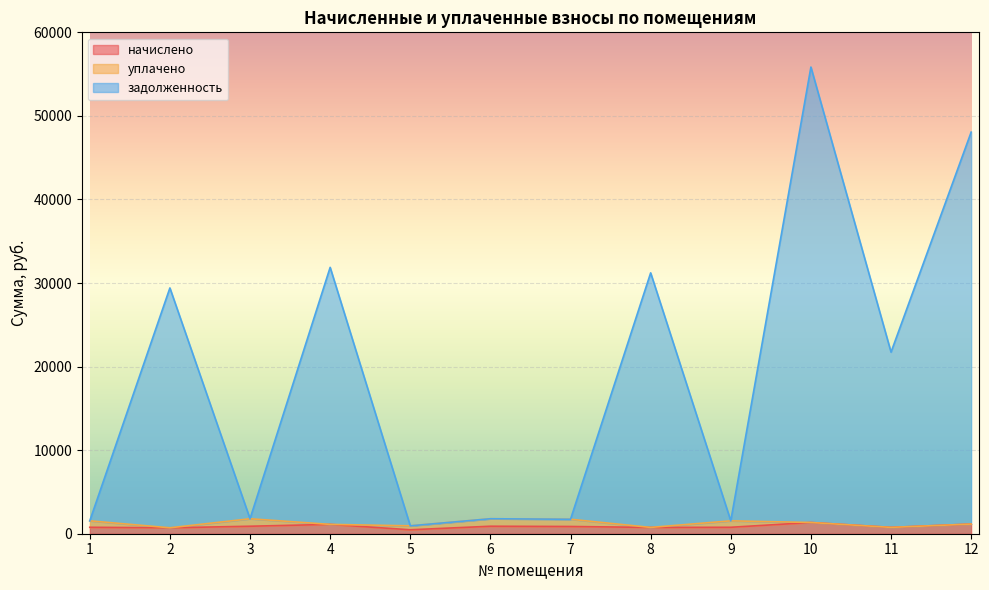

What is the sum of the задолженность values at 9 and 5?

2485.7